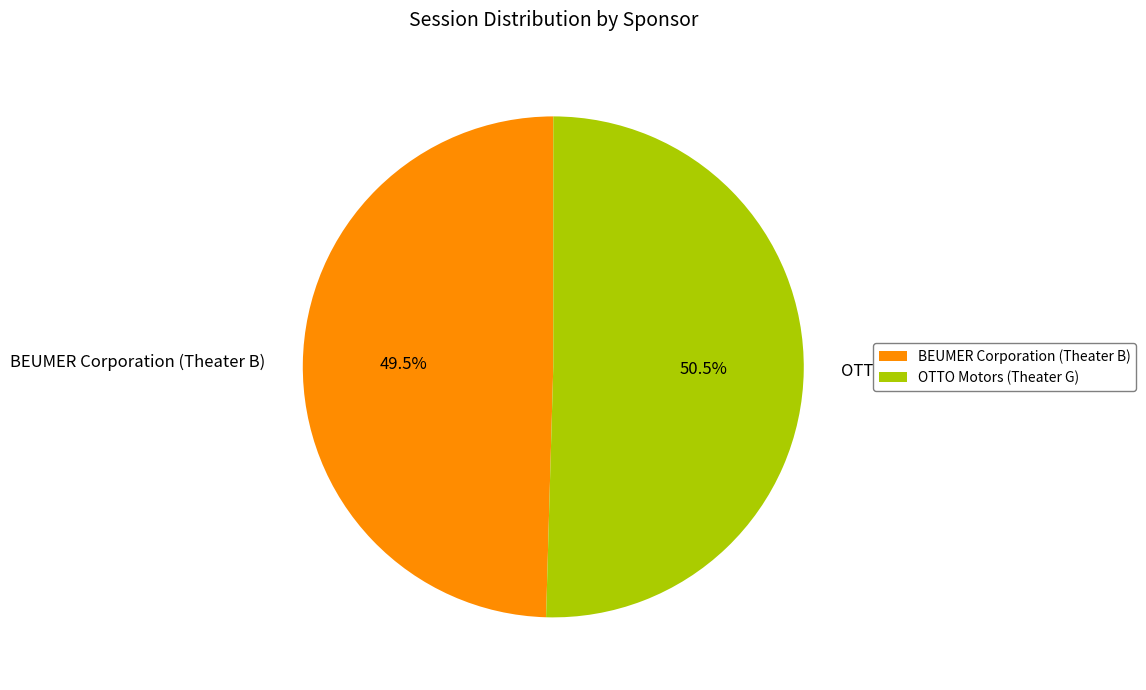

Is it true that BEUMER Corporation (Theater B) is 44% of the pie?

False